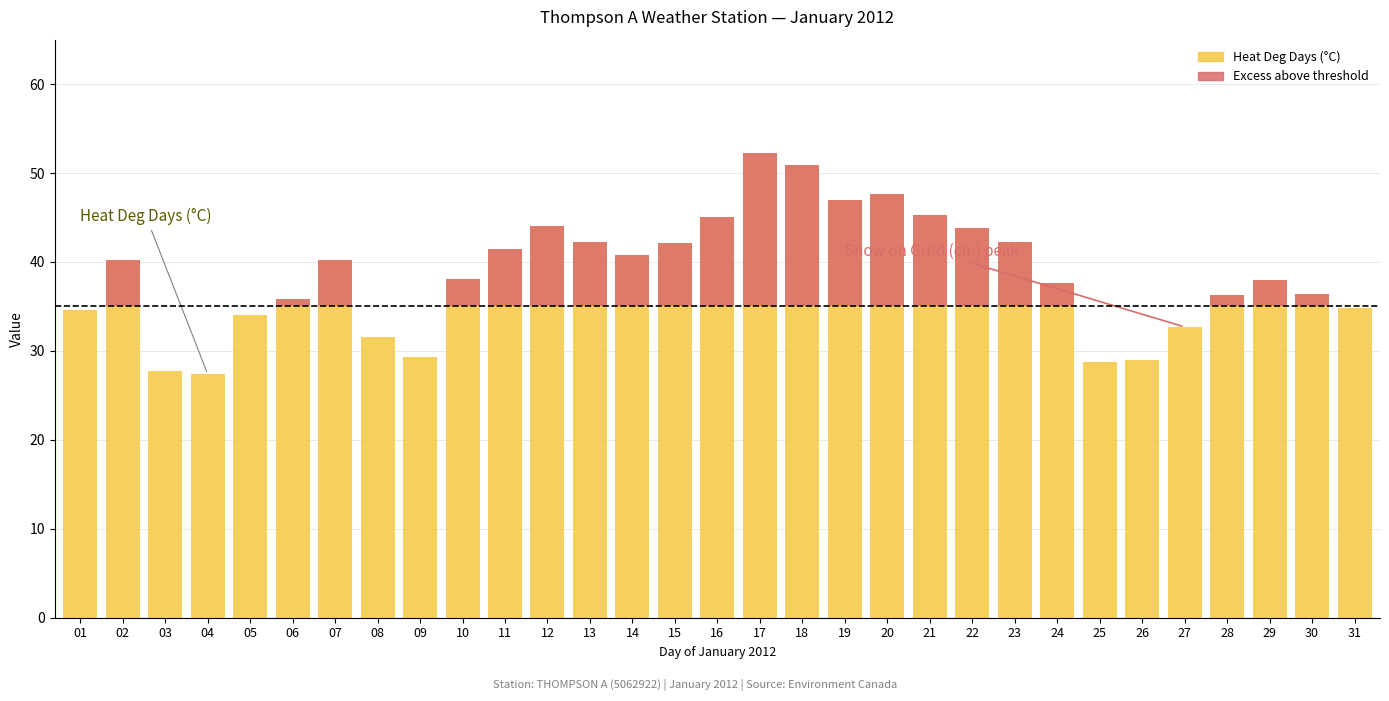

Reading left to right, list all the values displayed in this chart.

Heat Deg Days (°C): 01=34.6	02=40.2	03=27.7	04=27.4	05=34.0	06=35.8	07=40.2	08=31.6	09=29.3	10=38.1	11=41.5	12=44.0	13=42.3	14=40.8	15=42.1	16=45.1	17=52.3	18=50.9	19=47.0	20=47.7	21=45.3	22=43.8	23=42.2	24=37.6	25=28.8	26=29.0	27=32.7	28=36.3	29=38.0	30=36.4	31=34.8
Heat Deg Days above threshold: 01=0.0	02=5.2	03=0.0	04=0.0	05=0.0	06=0.8	07=5.2	08=0.0	09=0.0	10=3.1	11=6.5	12=9.0	13=7.3	14=5.8	15=7.1	16=10.1	17=17.3	18=15.9	19=12.0	20=12.7	21=10.3	22=8.8	23=7.2	24=2.6	25=0.0	26=0.0	27=0.0	28=1.3	29=3.0	30=1.4	31=0.0